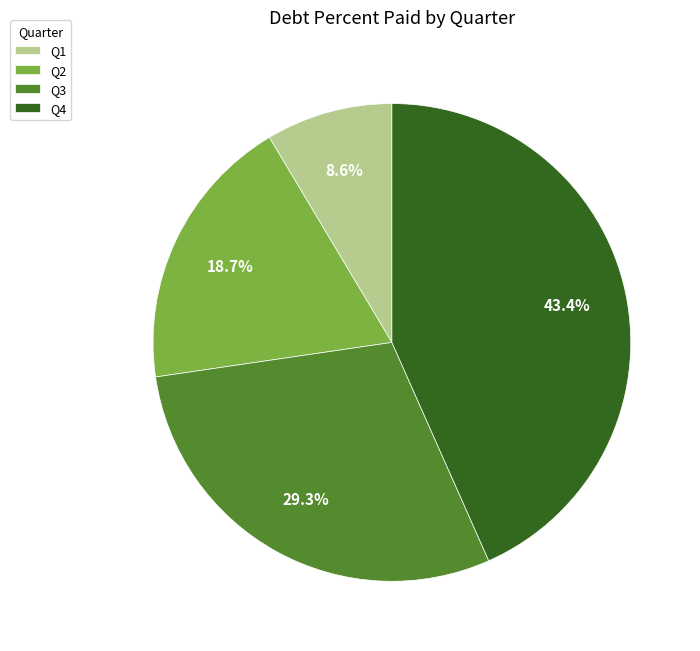

Which slice is the largest?

Q4